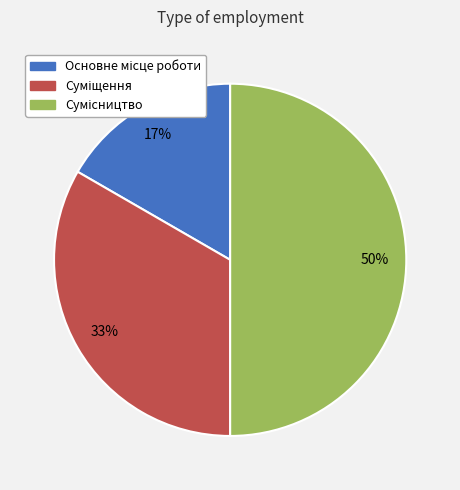

To the nearest percent, what is the average slice percentage?

33%